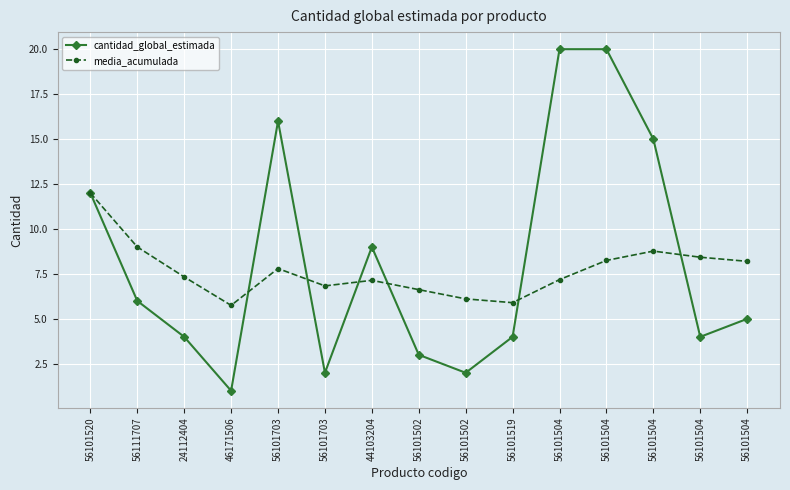

How many interior local peaks does the media_acumulada series have?

3